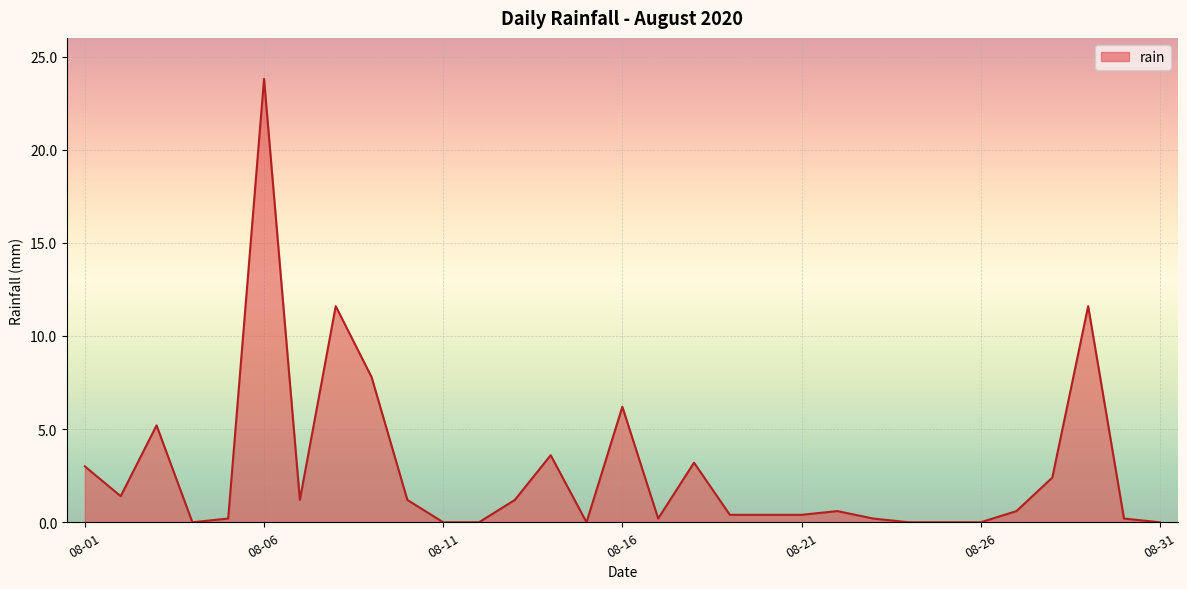

What is the difference between the maximum and minimum values?

23.8